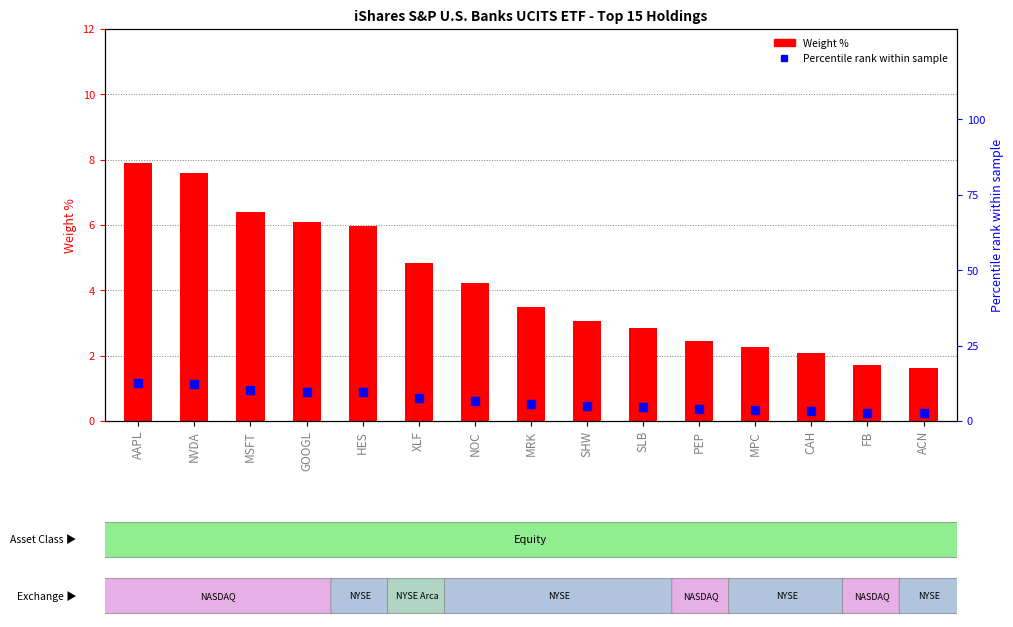

Which series contains the highest Y value?

Percentile rank within sample